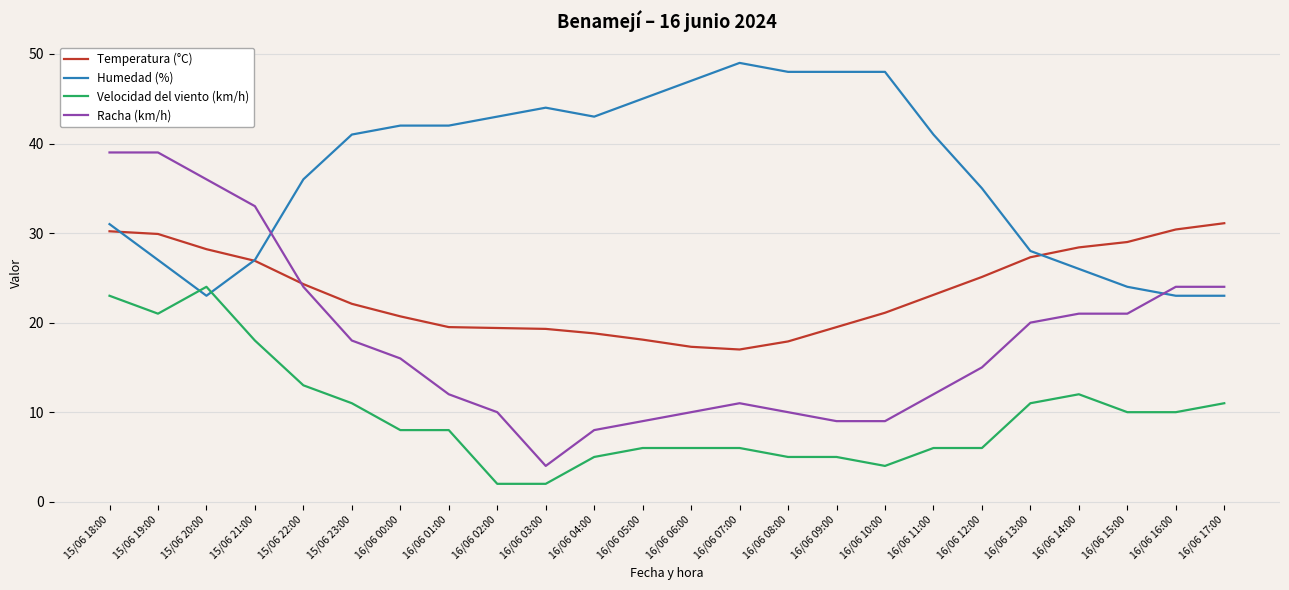

Rank the series by their maximum value, from highest to lowest.

Humedad (%), Racha (km/h), Temperatura (°C), Velocidad del viento (km/h)